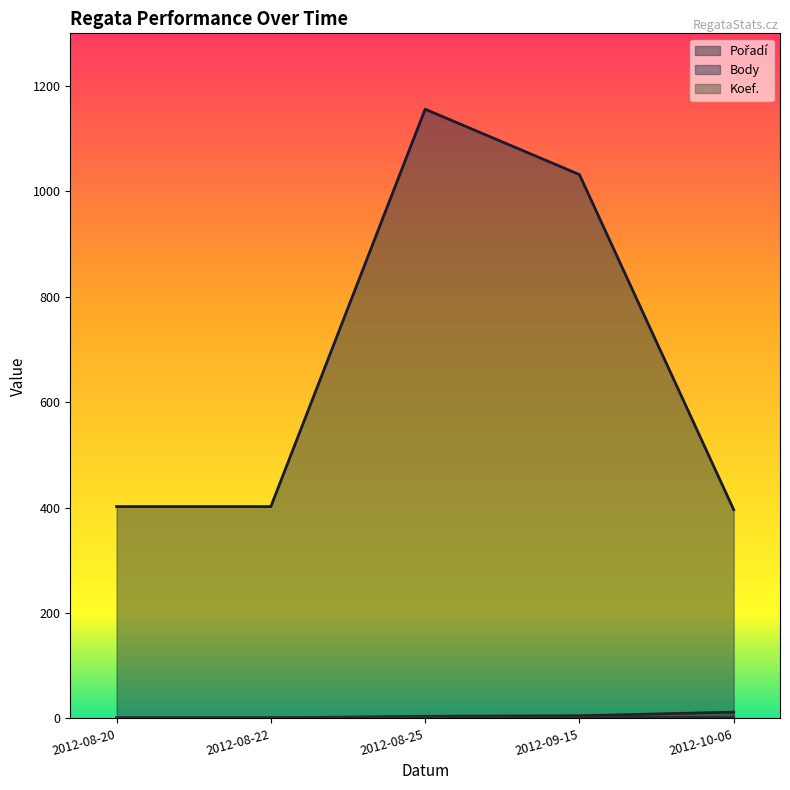

Rank the series at 2012-10-06 from highest to lowest value.

Body, Pořadí, Koef.